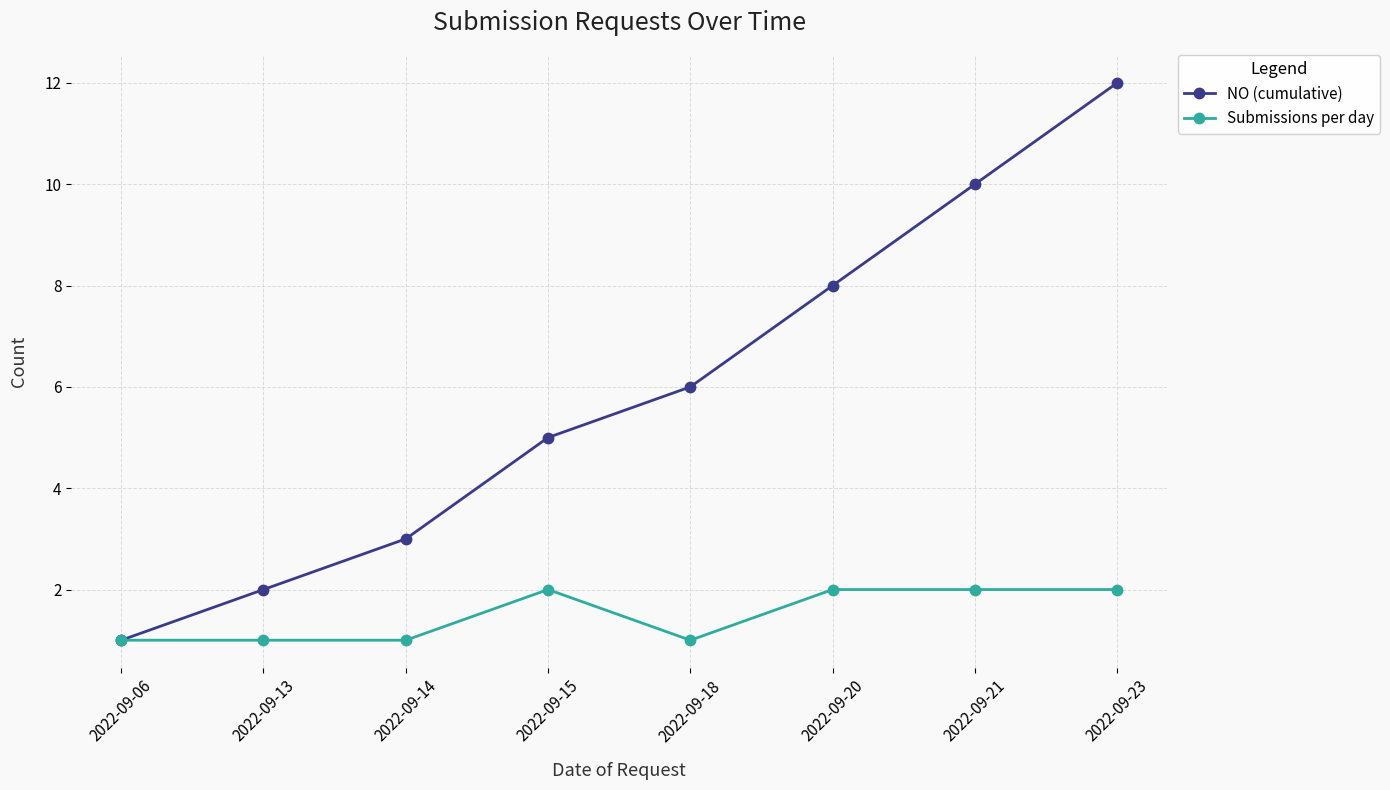

Which series has the largest range (max minus min)?

NO (cumulative)